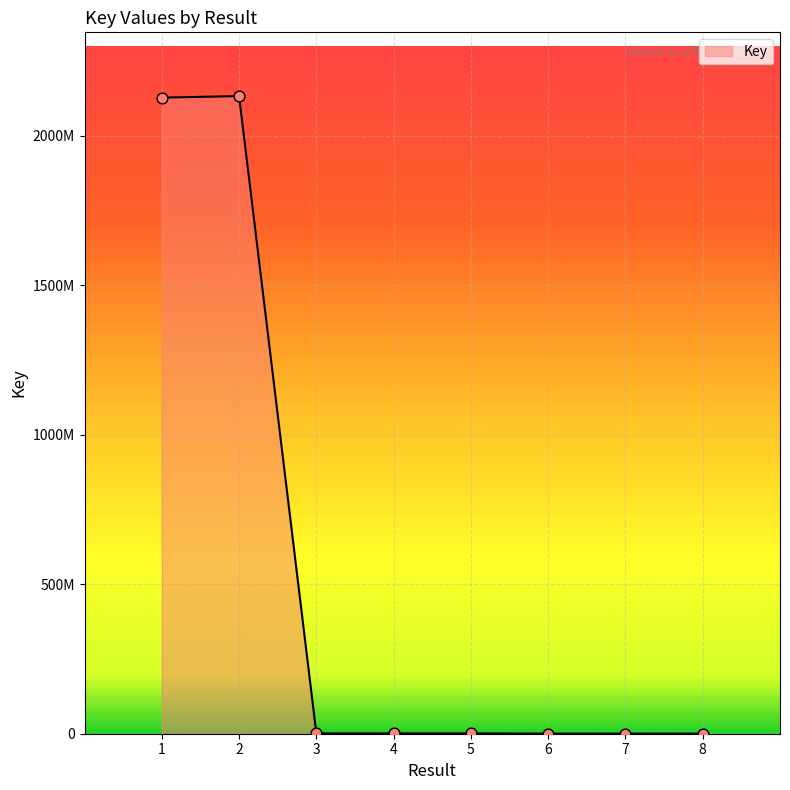

Between 1 and 6, which is larger?

1